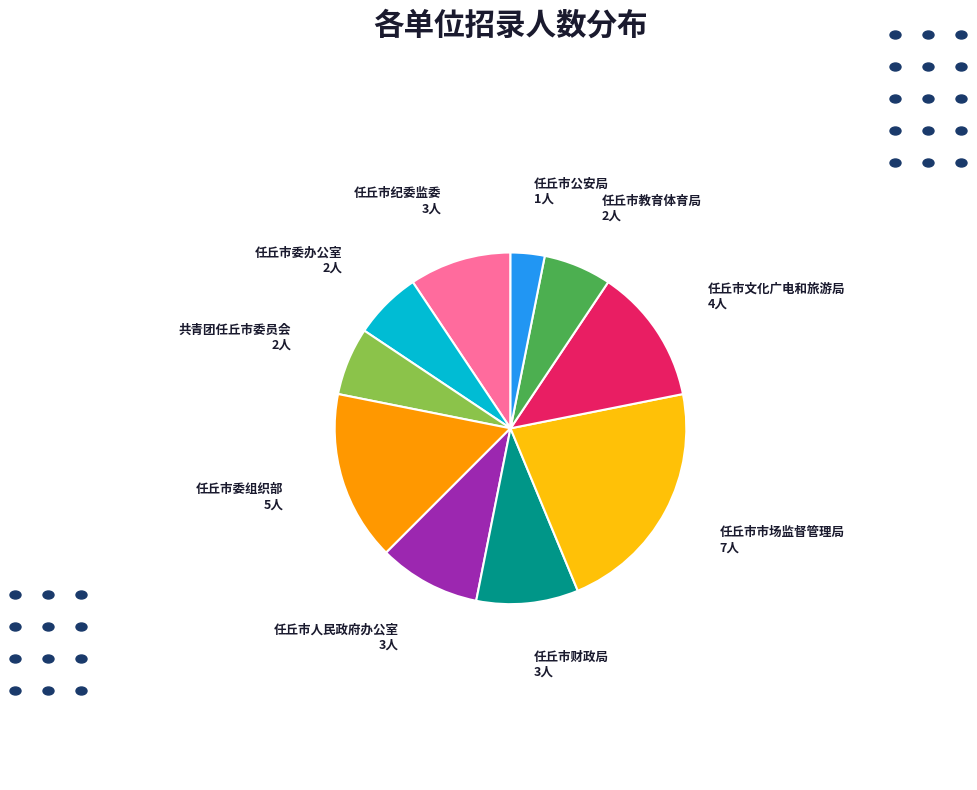

Does any single category account for the majority?

No